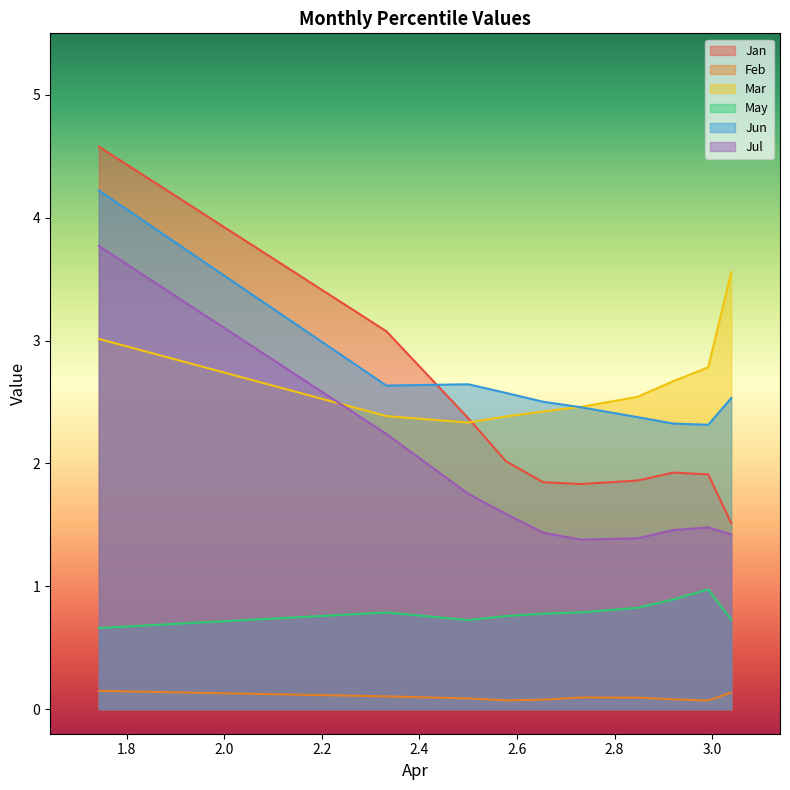

Reading left to right, extract all data points from this chart.

Jan: 4.6	3.1	2.4	2.0	1.8	1.8	1.9	1.9	1.9	1.5
Feb: 0.1	0.1	0.1	0.1	0.1	0.1	0.1	0.1	0.1	0.1
Mar: 3.0	2.4	2.3	2.4	2.4	2.5	2.5	2.7	2.8	3.6
May: 0.7	0.8	0.7	0.8	0.8	0.8	0.8	0.9	1.0	0.7
Jun: 4.2	2.6	2.6	2.6	2.5	2.5	2.4	2.3	2.3	2.5
Jul: 3.8	2.2	1.8	1.6	1.4	1.4	1.4	1.5	1.5	1.4